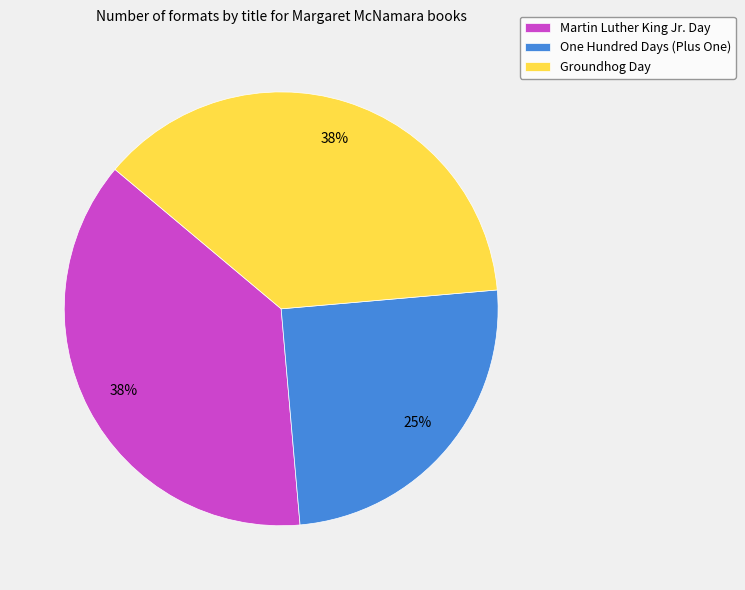

Which slice is the smallest?

One Hundred Days (Plus One)